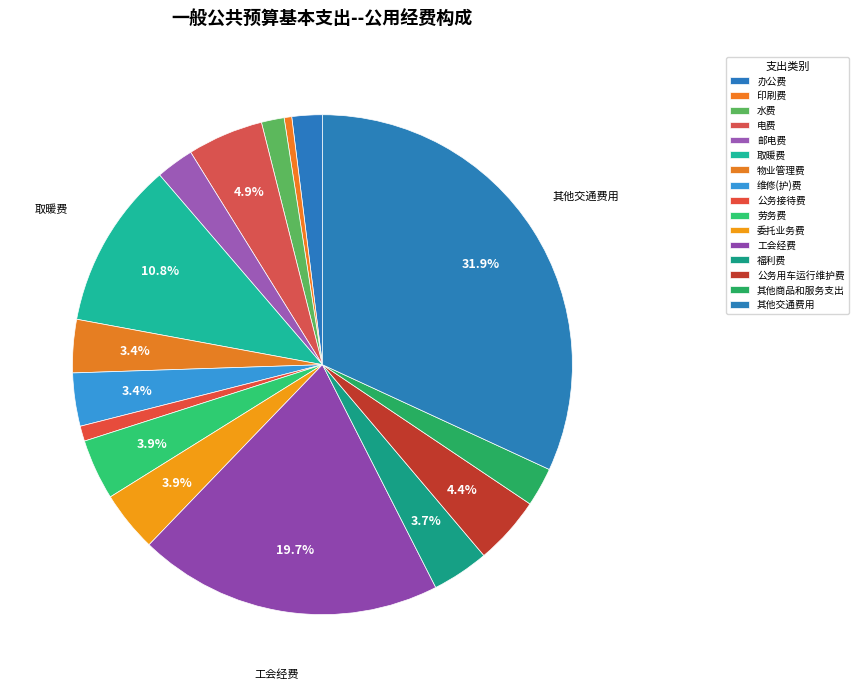

Count the number of slices in the pie.

16